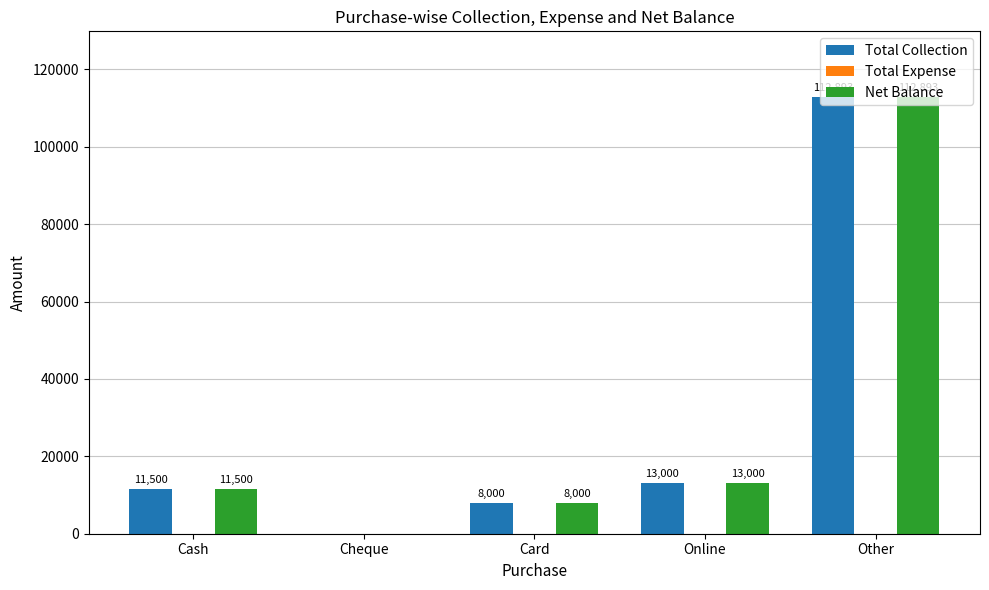

What is the greatest value displayed?

112893